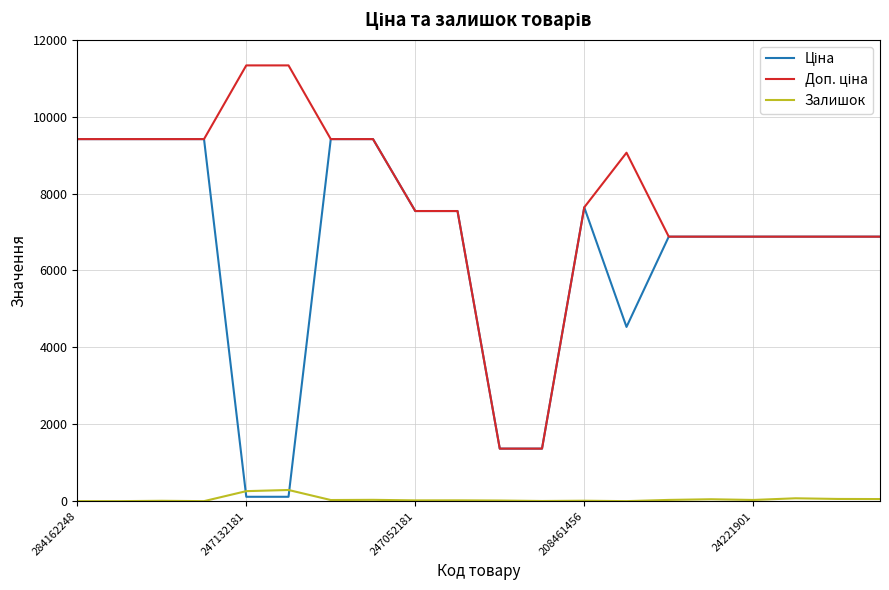

What is the highest value of the Залишок series?

290.0